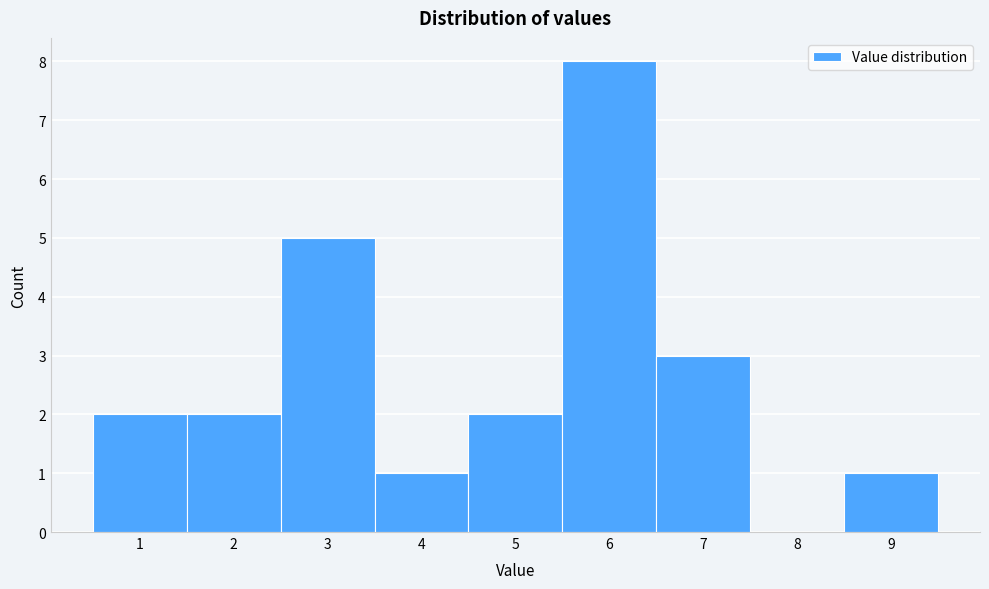

Reading left to right, transcribe this chart: for each bar, give the range it covers on the x-axis and its height. The values are not printed on the chart, so give them approximately, as read against the axis.

0.5 to 1.5: 2
1.5 to 2.5: 2
2.5 to 3.5: 5
3.5 to 4.5: 1
4.5 to 5.5: 2
5.5 to 6.5: 8
6.5 to 7.5: 3
7.5 to 8.5: 0
8.5 to 9.5: 1